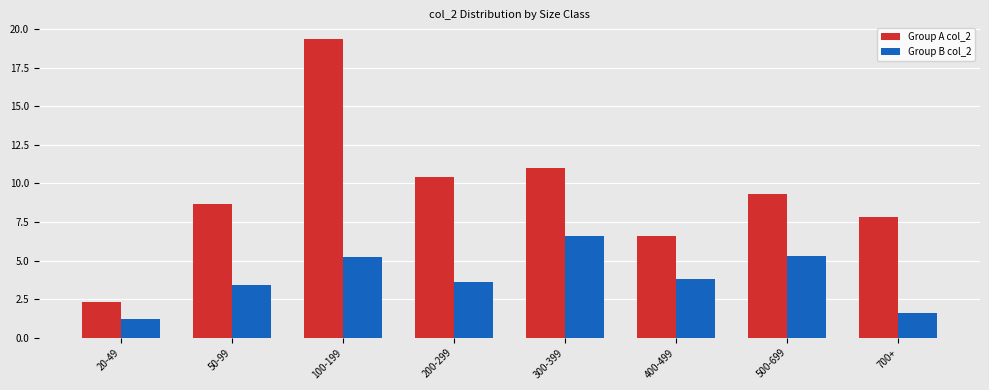

Reading left to right, what are all the values shown in this chart?

Group A col_2: 20-49=2.3	50-99=8.7	100-199=19.4	200-299=10.4	300-399=11.0	400-499=6.6	500-699=9.3	700+=7.8
Group B col_2: 20-49=1.2	50-99=3.4	100-199=5.2	200-299=3.6	300-399=6.6	400-499=3.8	500-699=5.3	700+=1.6